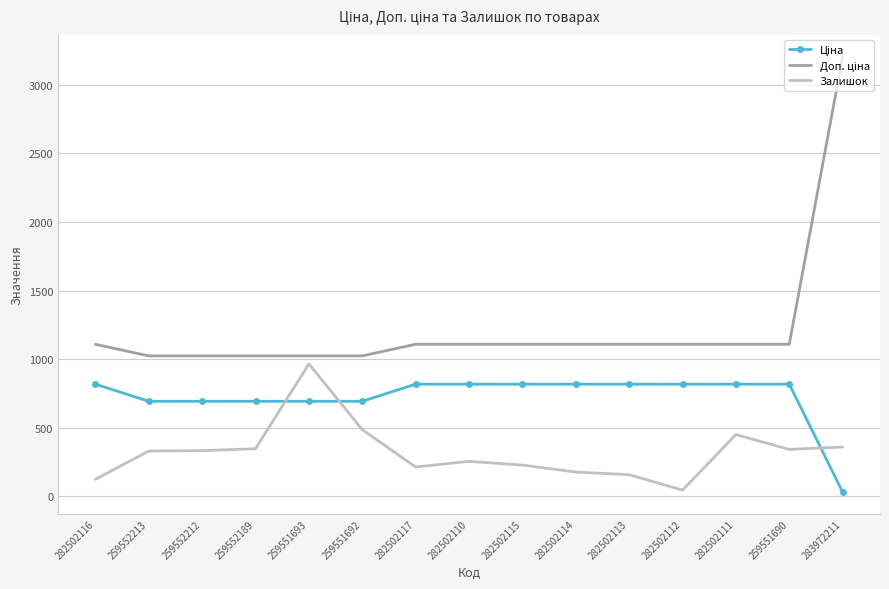

The Залишок series shows 124.7 at 282502111. True or false?

False